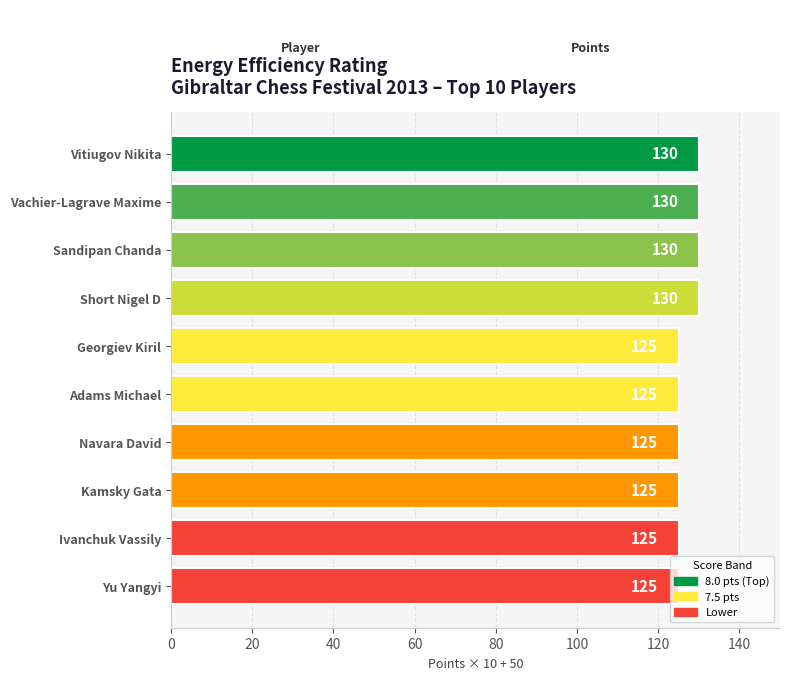

How many bars are there in total?

10